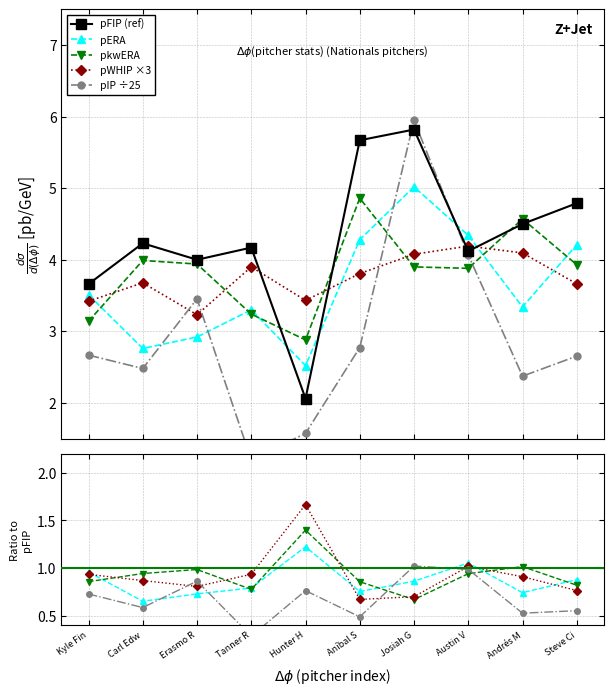

At how many categories does at least one series exceed 2?

10